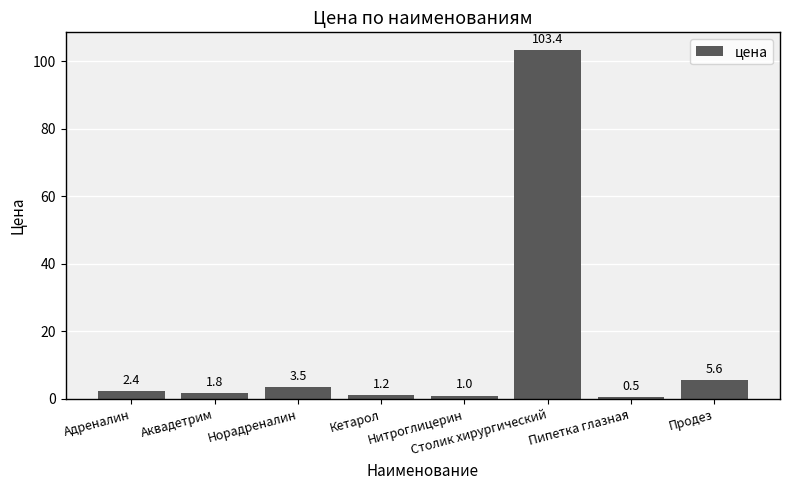

The value at Пипетка глазная is 0.5. True or false?

True